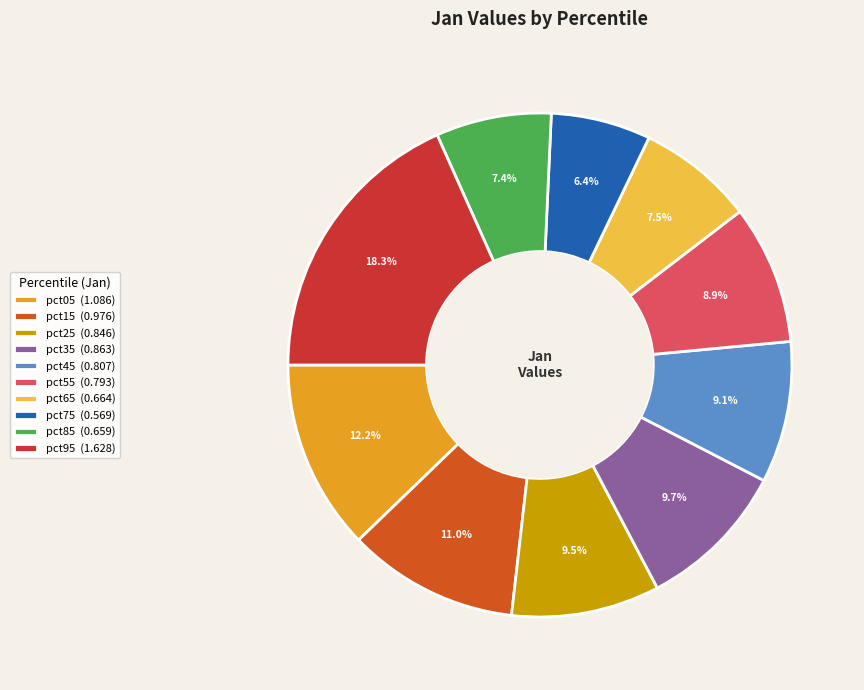

Is there a majority slice in this chart?

No